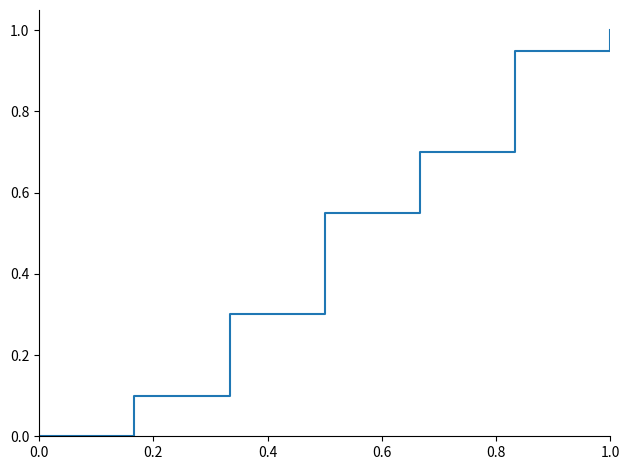

What is the greatest value displayed?

1.0